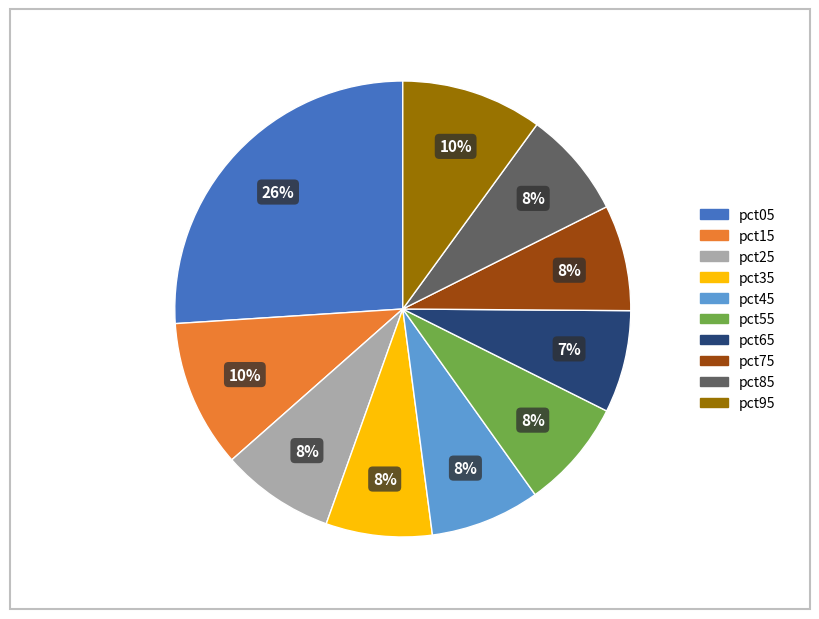

To the nearest percent, what is the combined percentage of pct15 and pct75?

18%